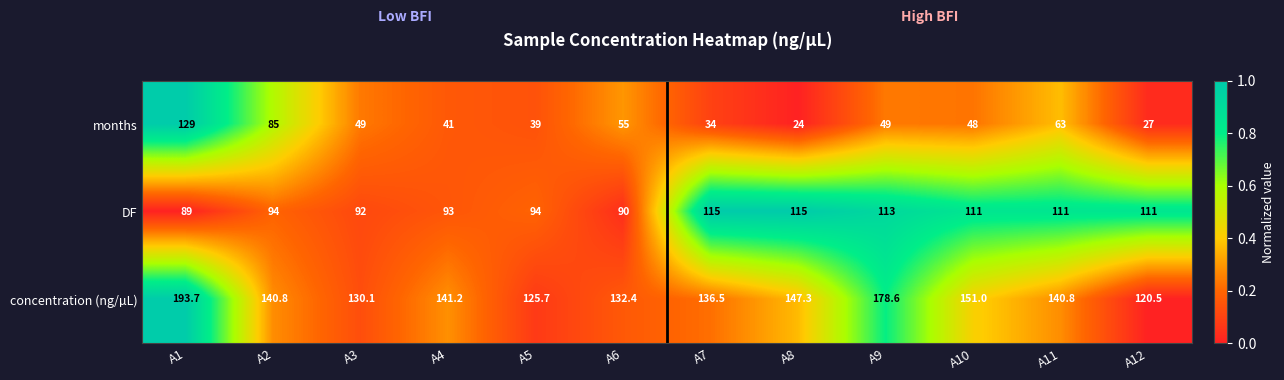

At which category is the sum across all series the highest?

A1